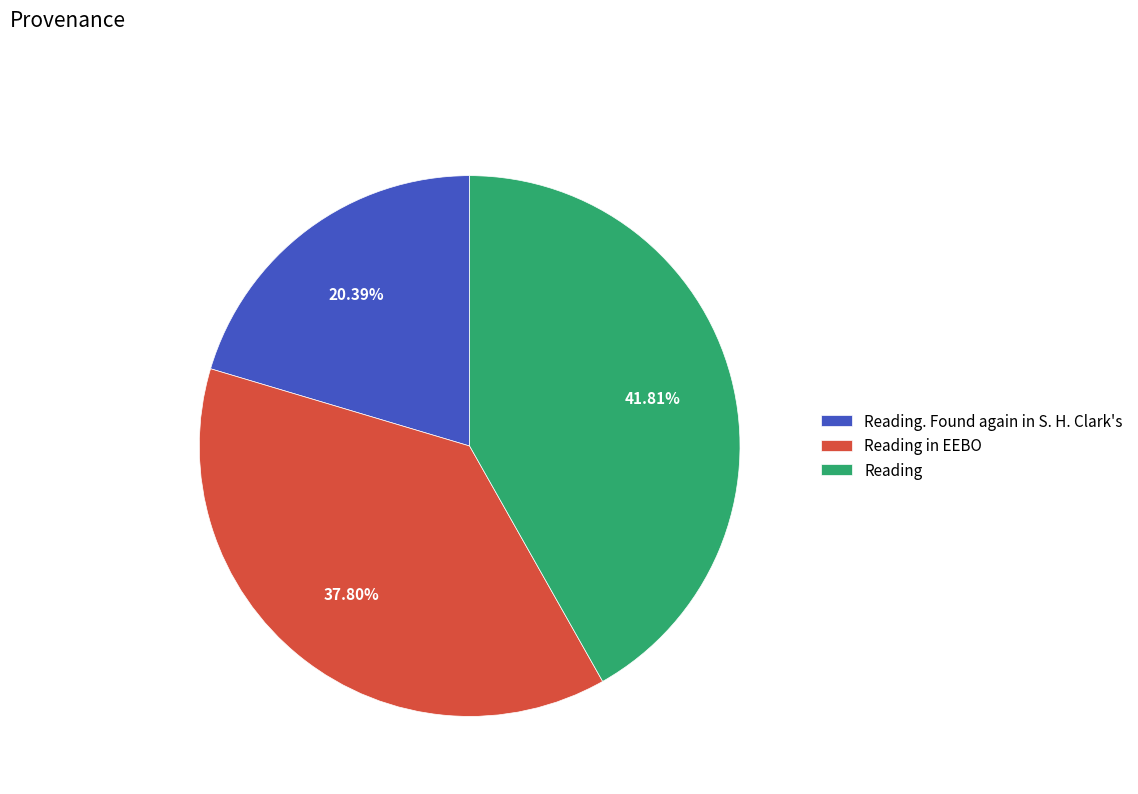

How many segments does this pie chart have?

3